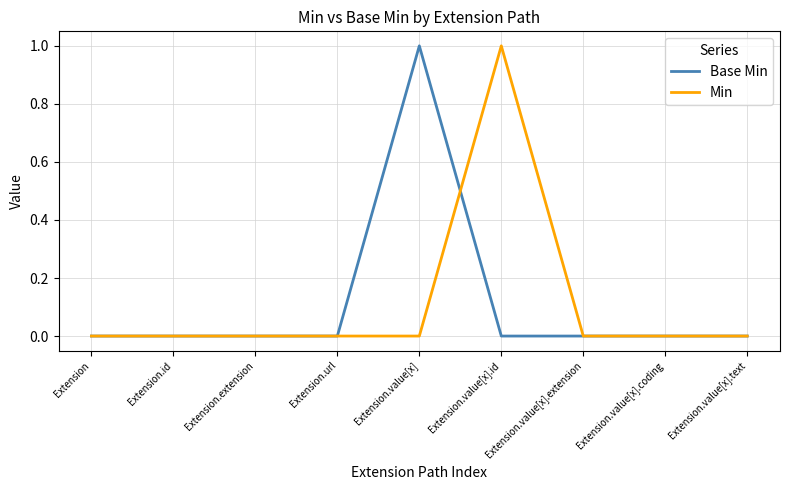

Which series changed the most between Extension.value[x] and Extension.value[x].coding?

Base Min